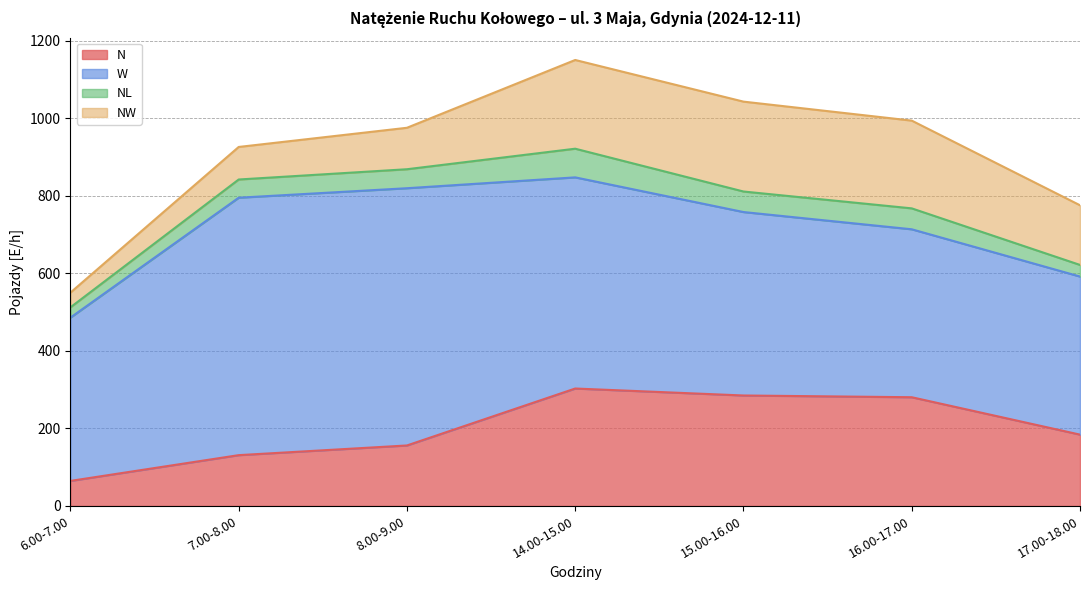

Rank the series by their maximum value, from lowest to highest.

NL, NW, N, W